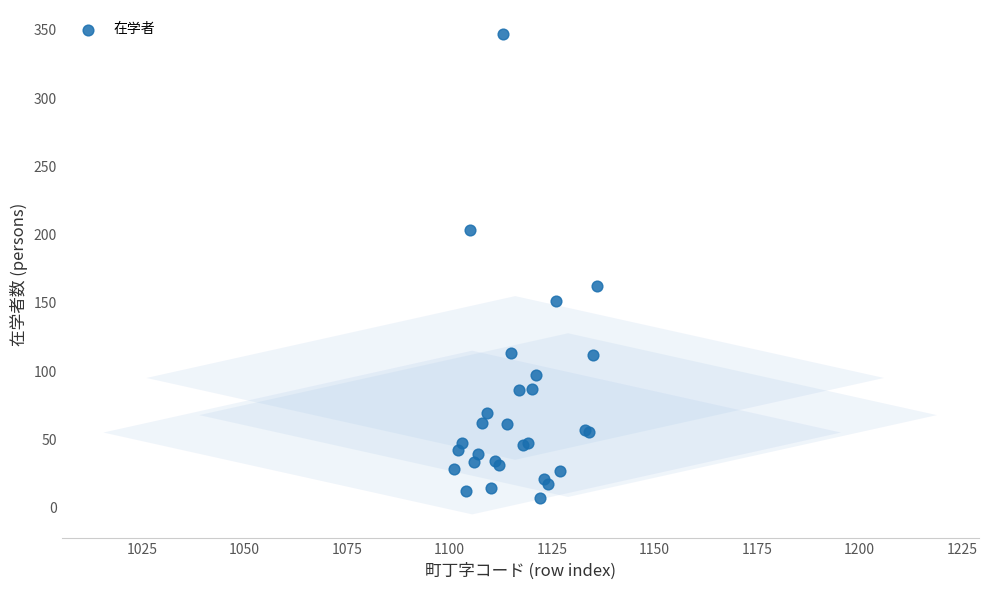

What Y value in the scatter plot is closest to 177?

162